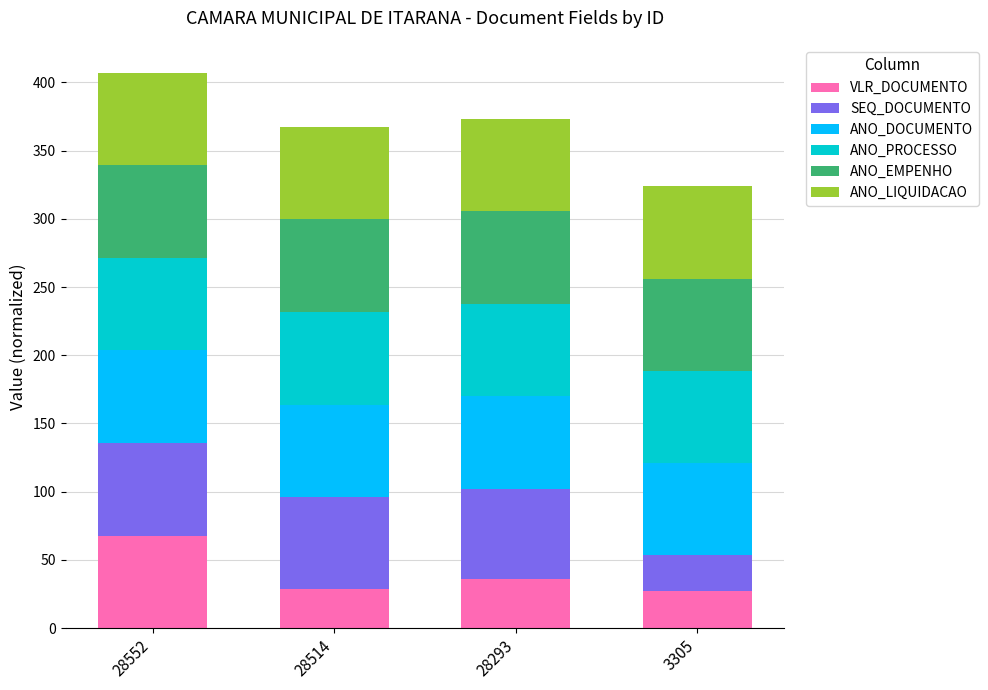

What is the sum of the VLR_DOCUMENTO values at 3305 and 28514?

56.0